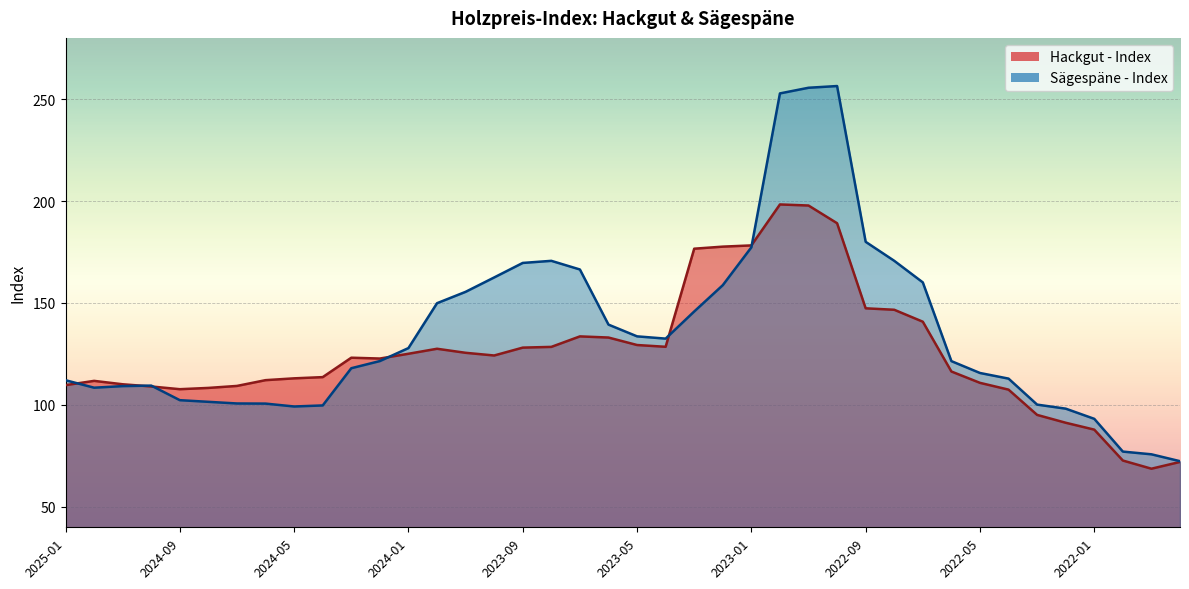

What is the total value across all series at 2024-02?

244.3